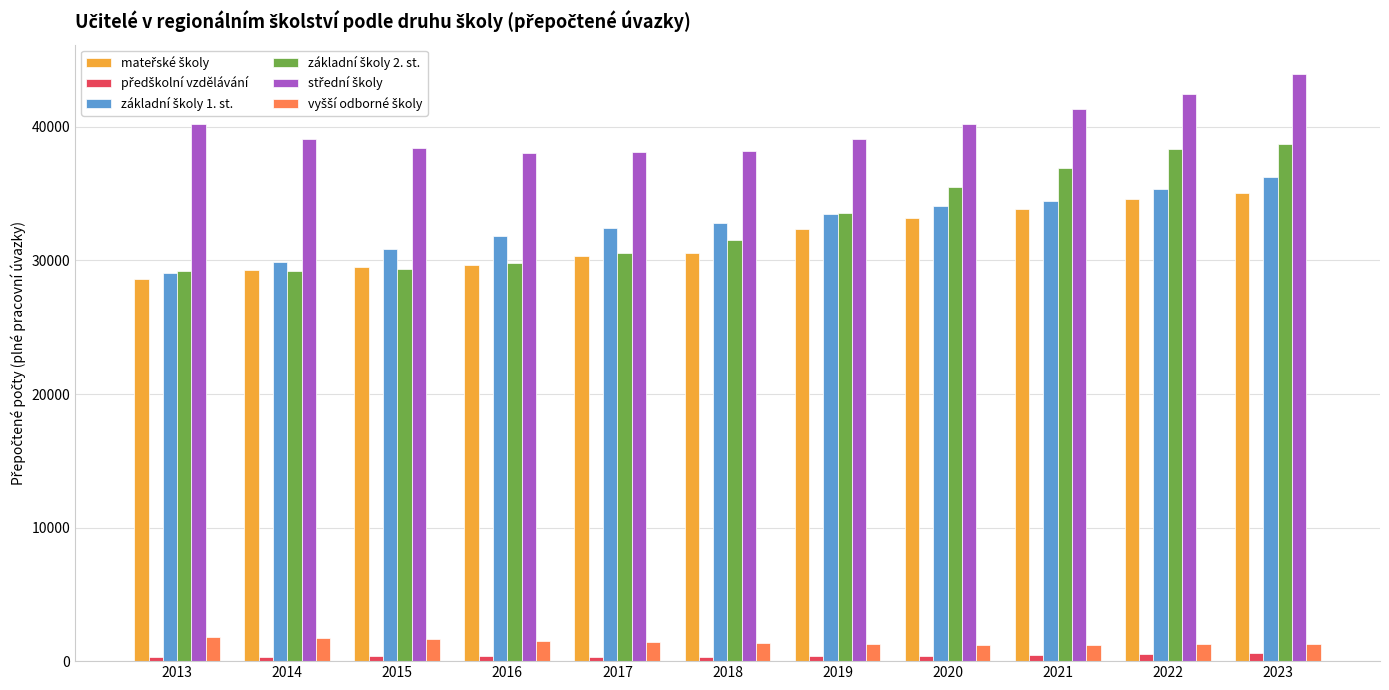

What is the greatest value displayed?

43963.4